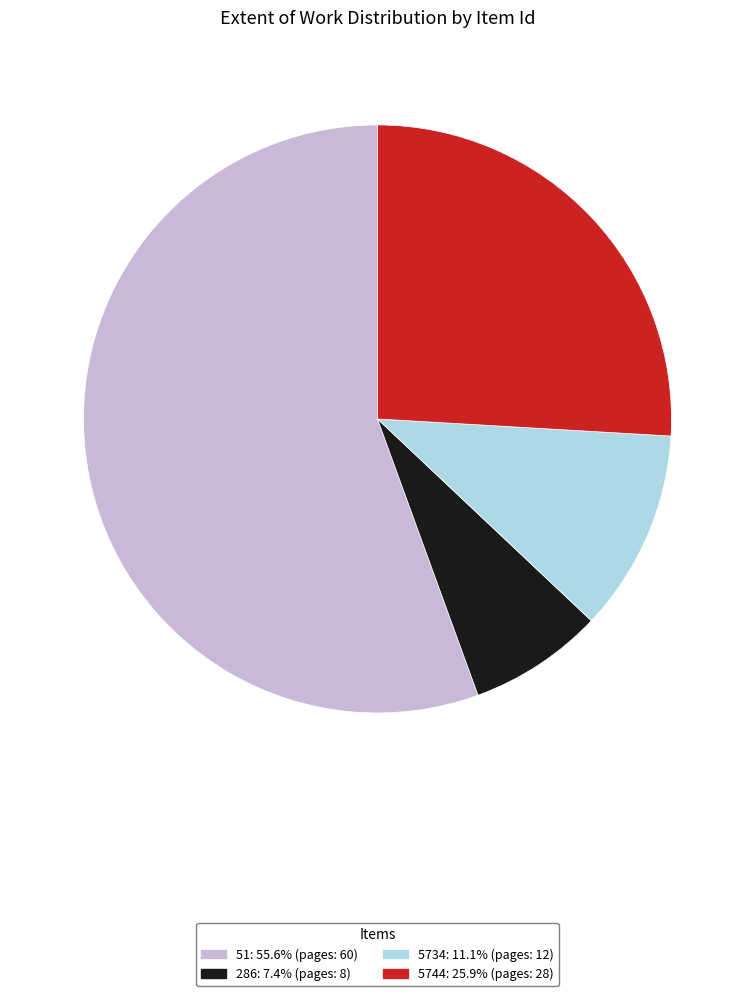

Rank the categories by value from highest to lowest.

51, 5744, 5734, 286